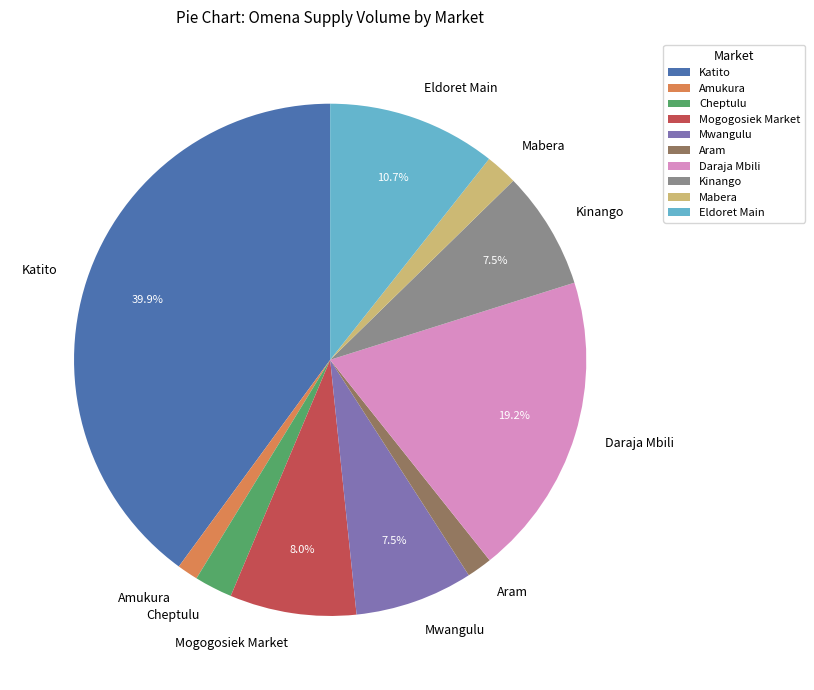

How many segments does this pie chart have?

10